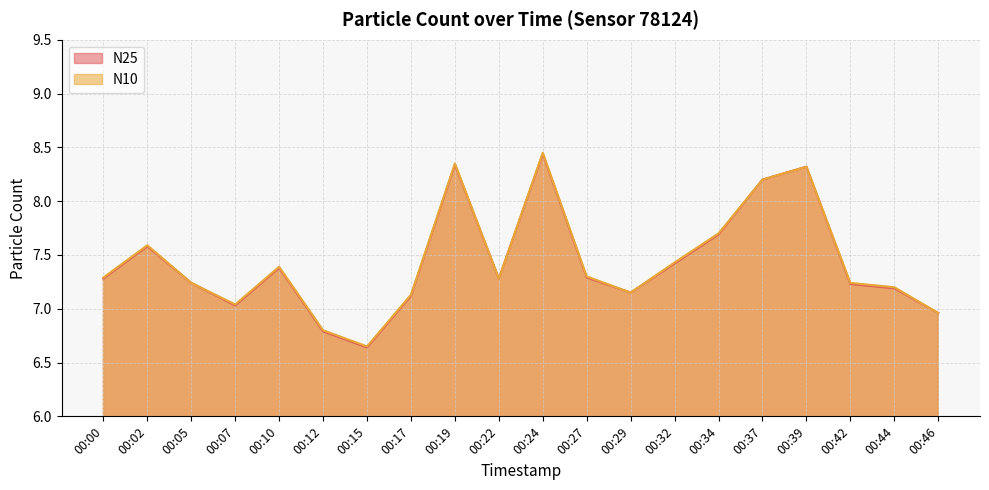

Which category has the highest value in the N25 series?

00:24